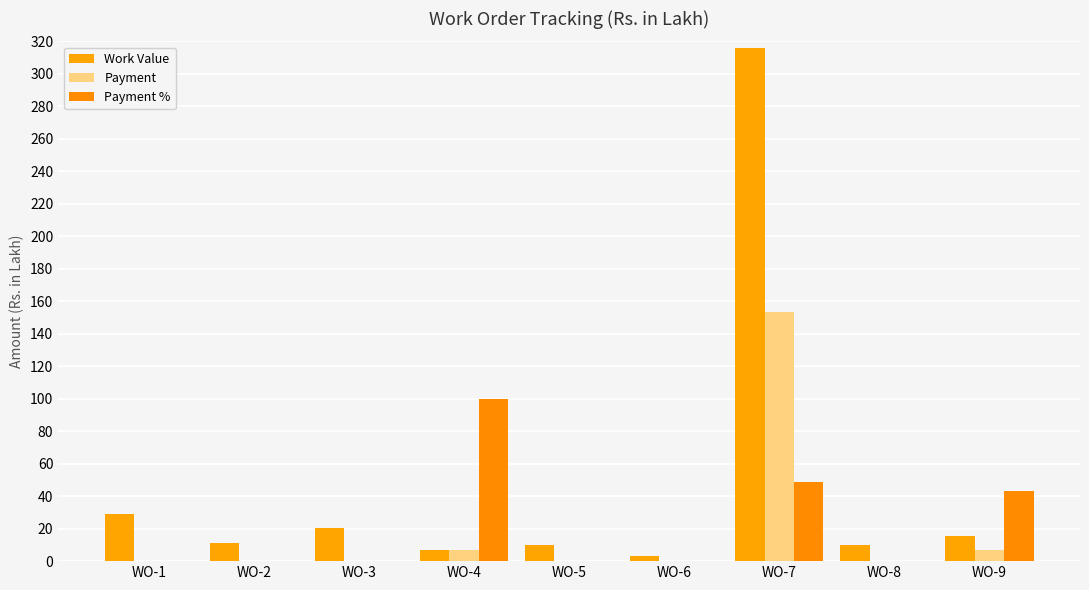

What is the sum of the Work Value values at WO-9 and WO-5?

25.1